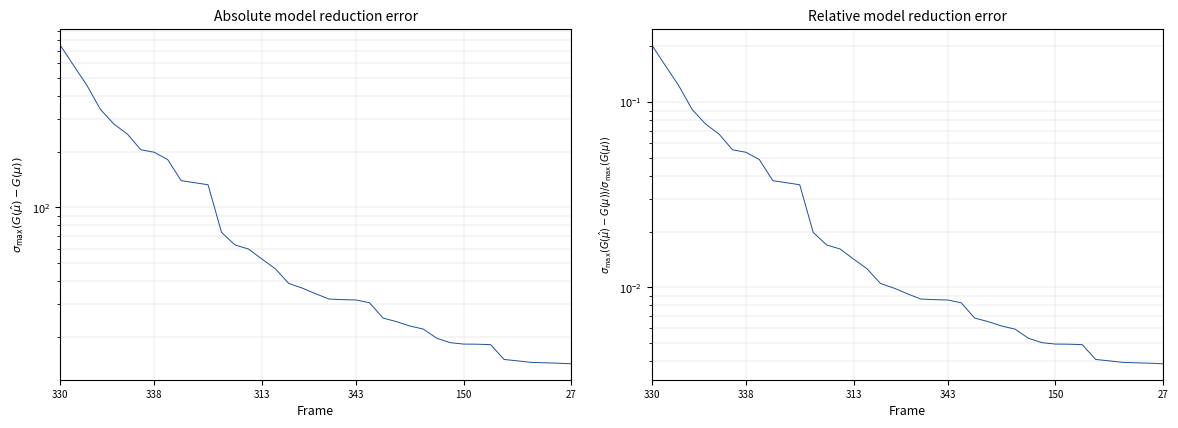

True or false: M2/|P|max has more than 1 interior local peaks.

False